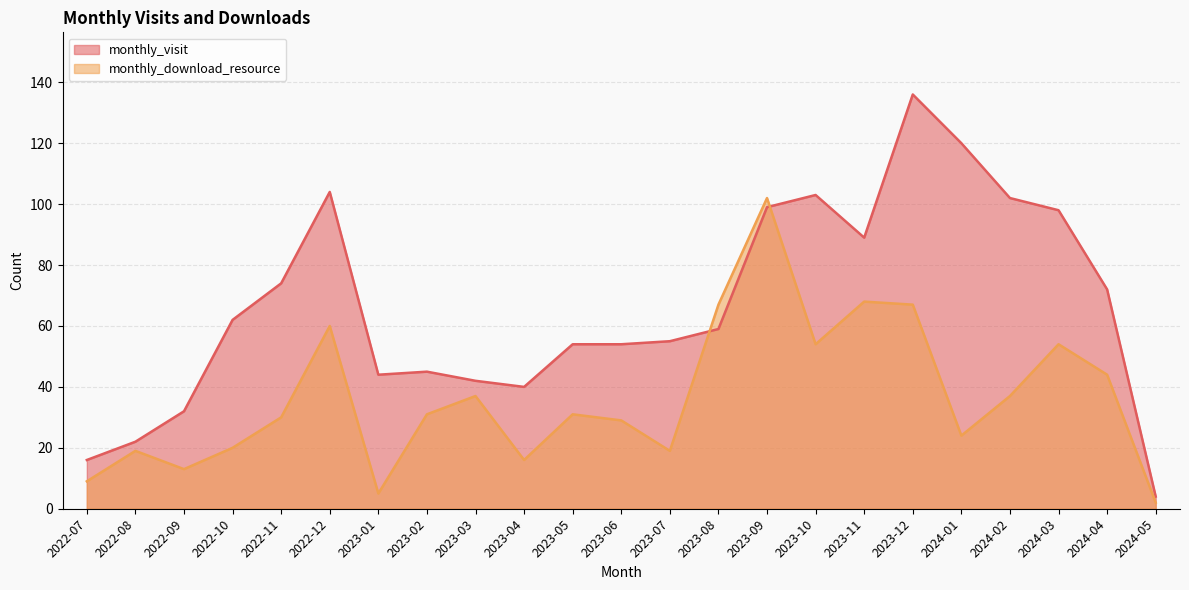

Does the chart have visible grid lines?

Yes